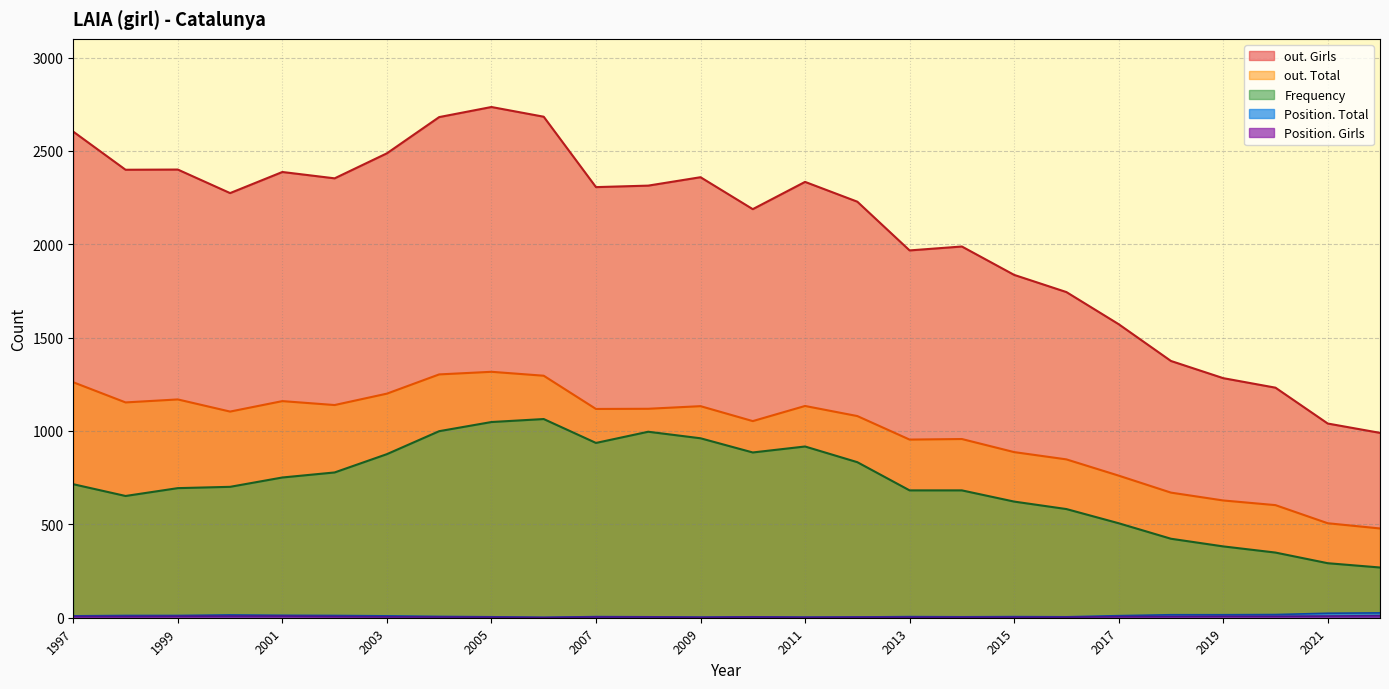

True or false: out. Girls and out. Total cross at least once.

False